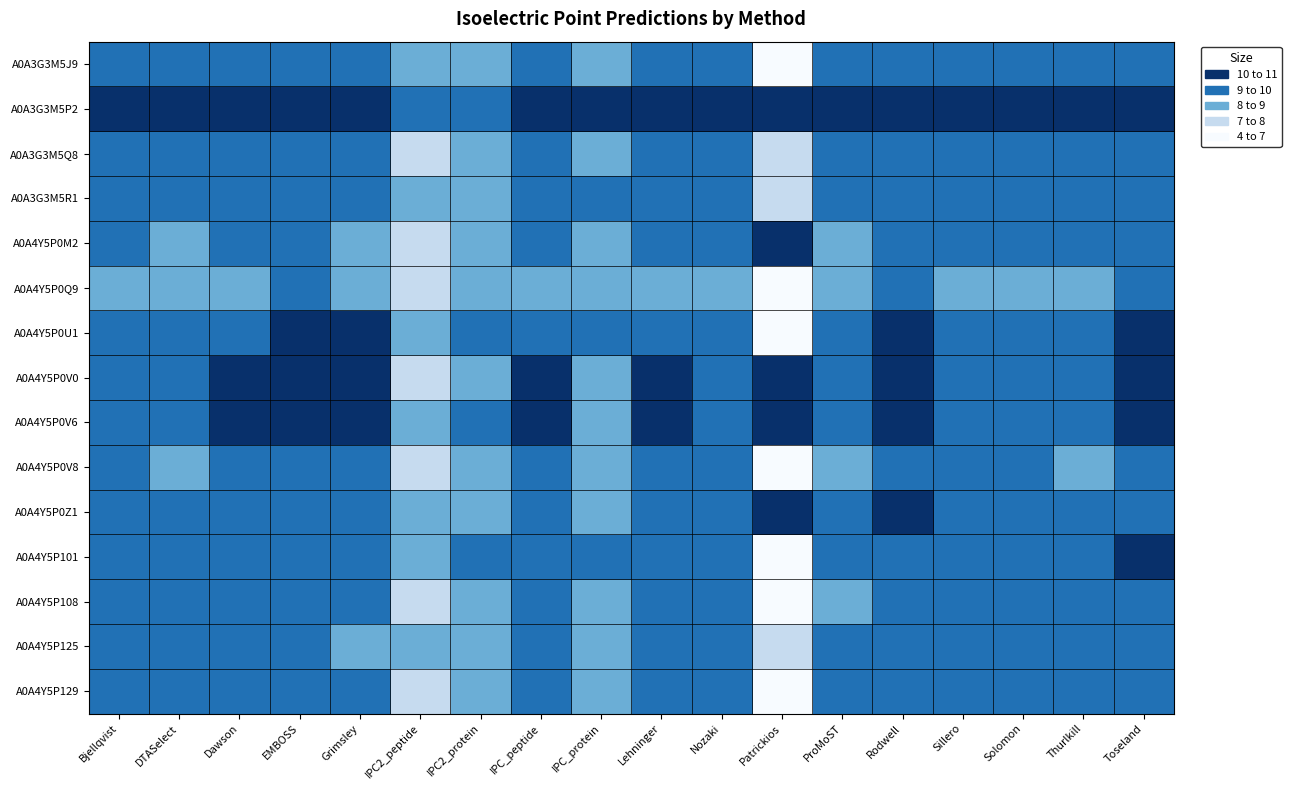

Which has a higher value, IPC_protein or ProMoST?

ProMoST